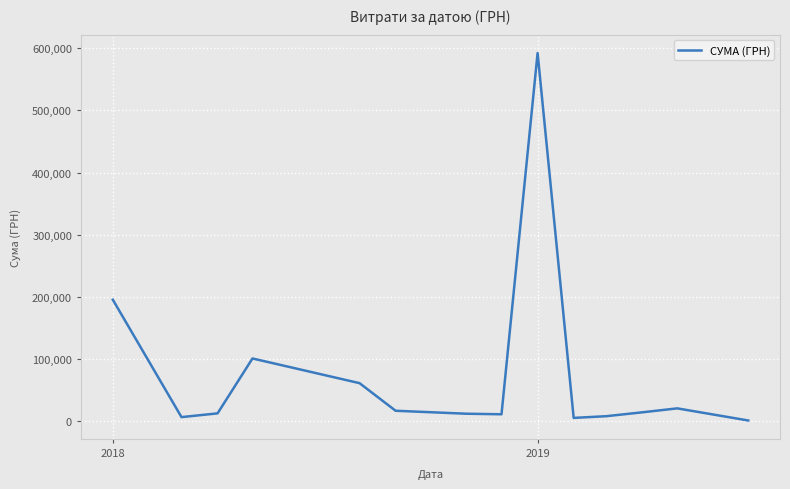

Does the chart display data point markers on the line(s)?

No